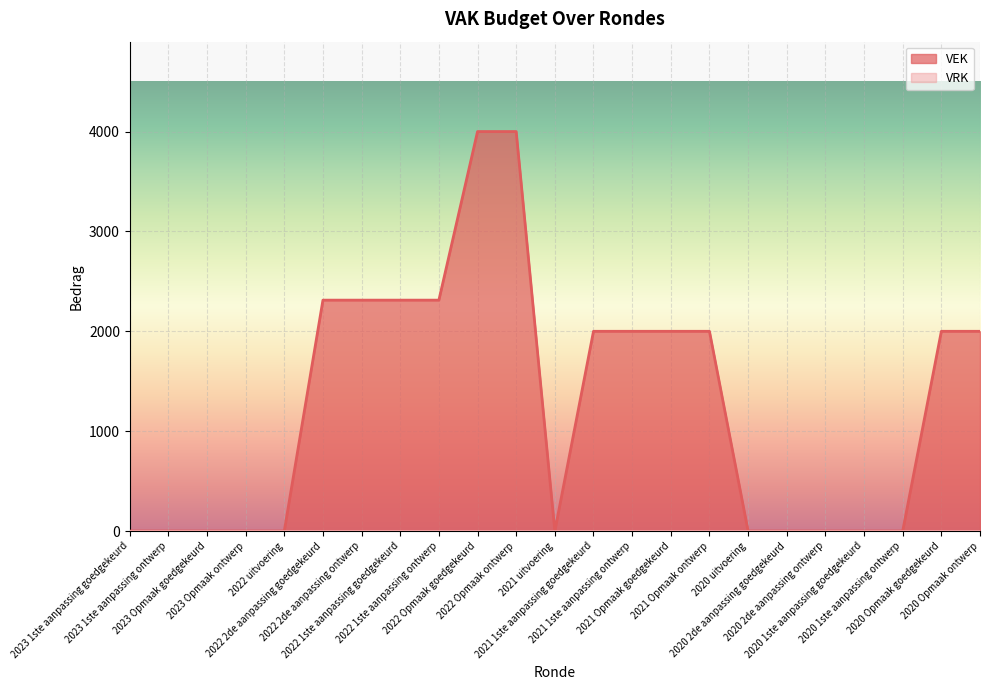

At which category does the data reach its first local valley?

2021 uitvoering